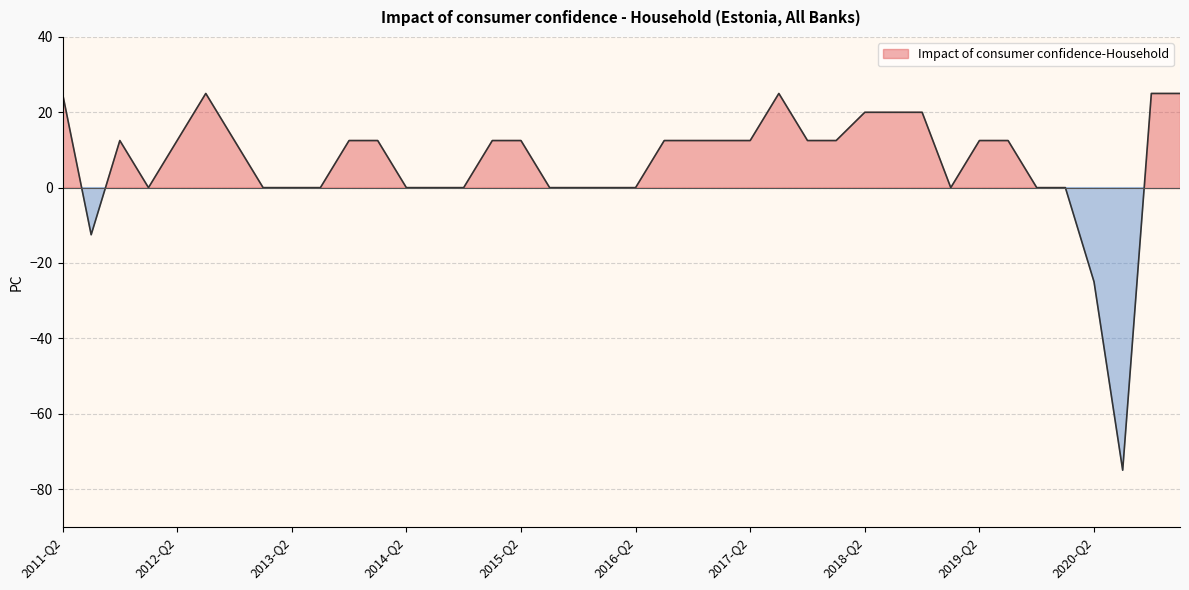

Is it true that the value at 2015-Q3 is -46.4?

False